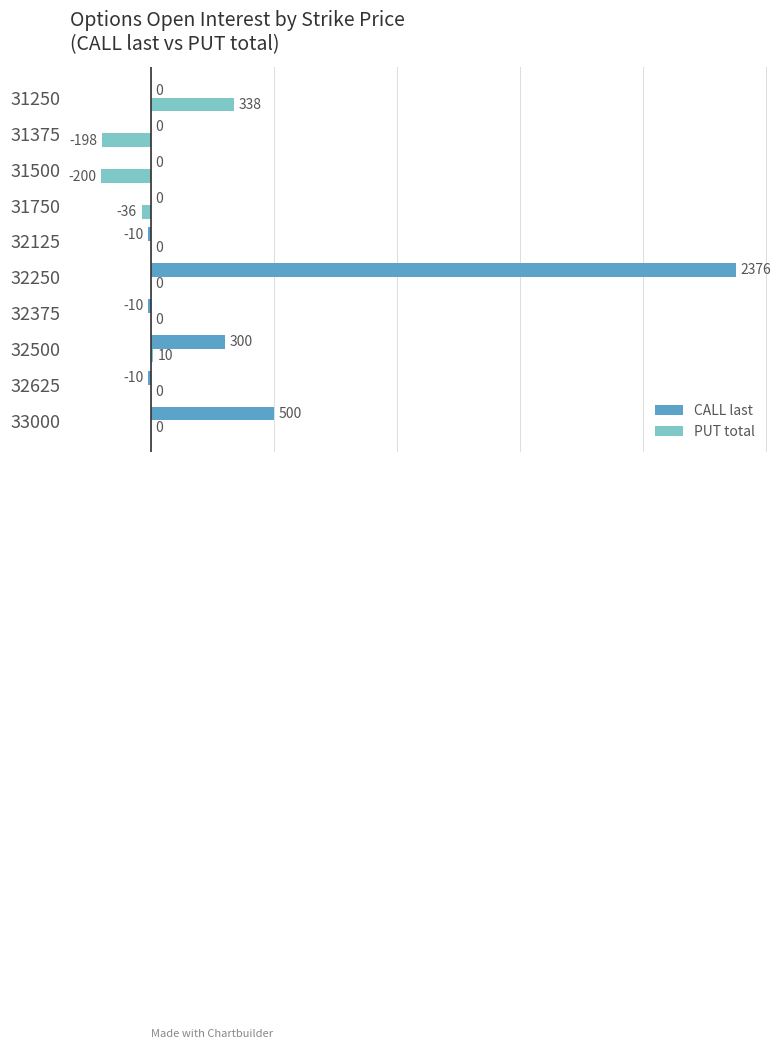

What is the sum of all PUT total values?

-86